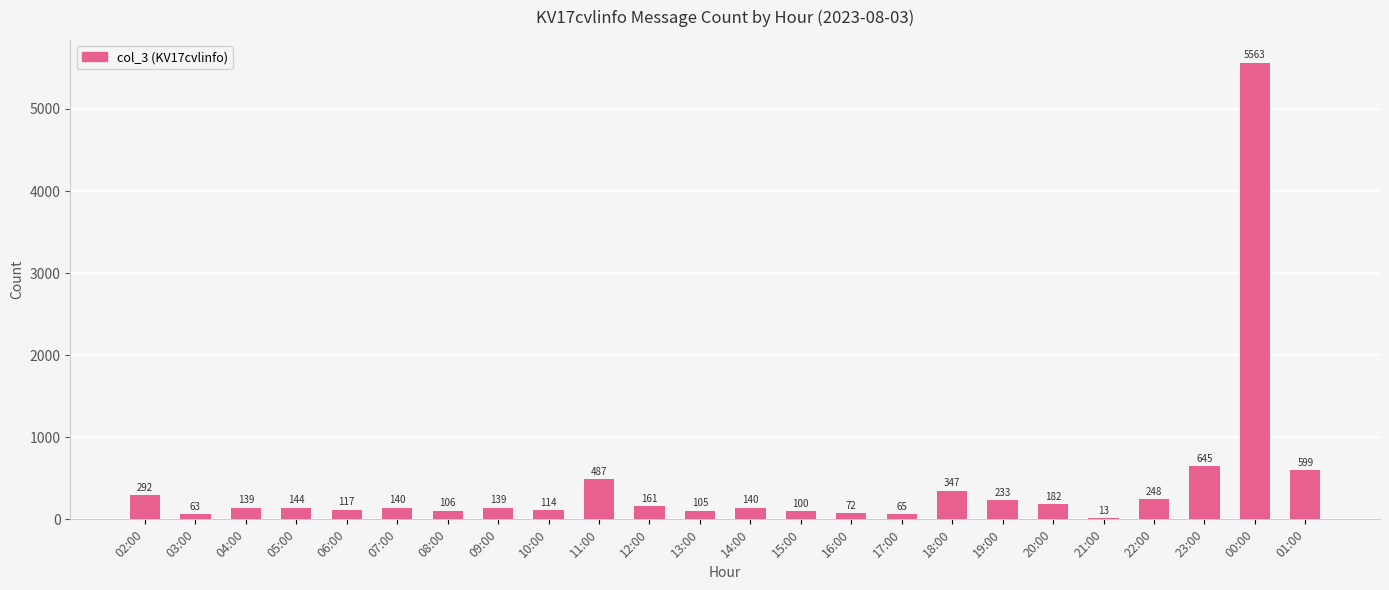

Where is the data nearest to the value 2788?

23:00